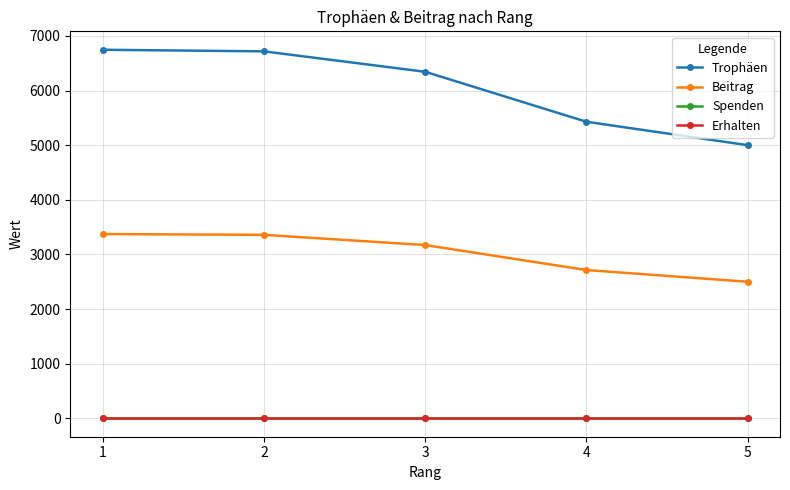

Is this an area chart (filled region under the line)?

No